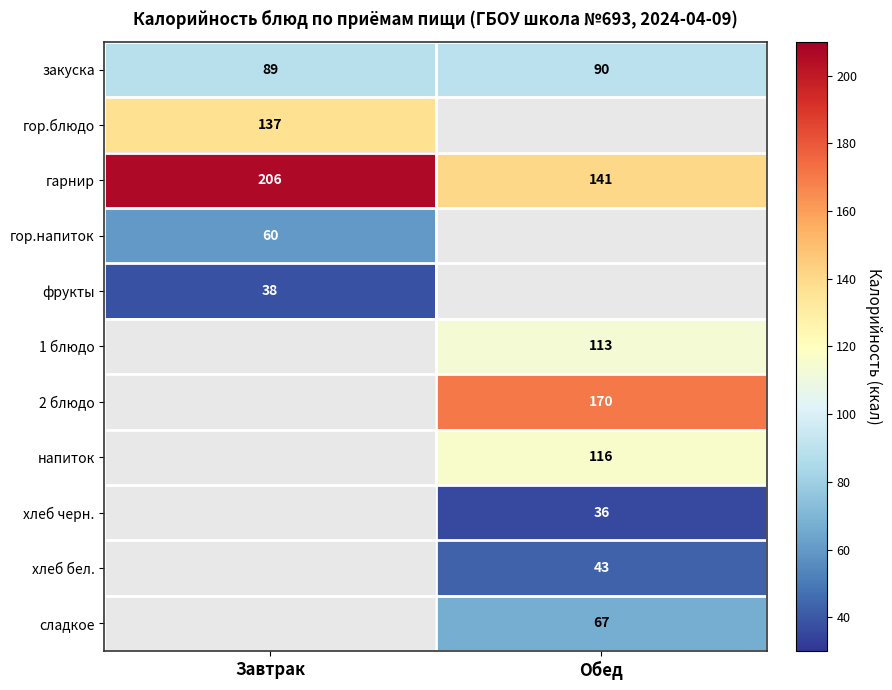

Count the number of categories in the chart.

2